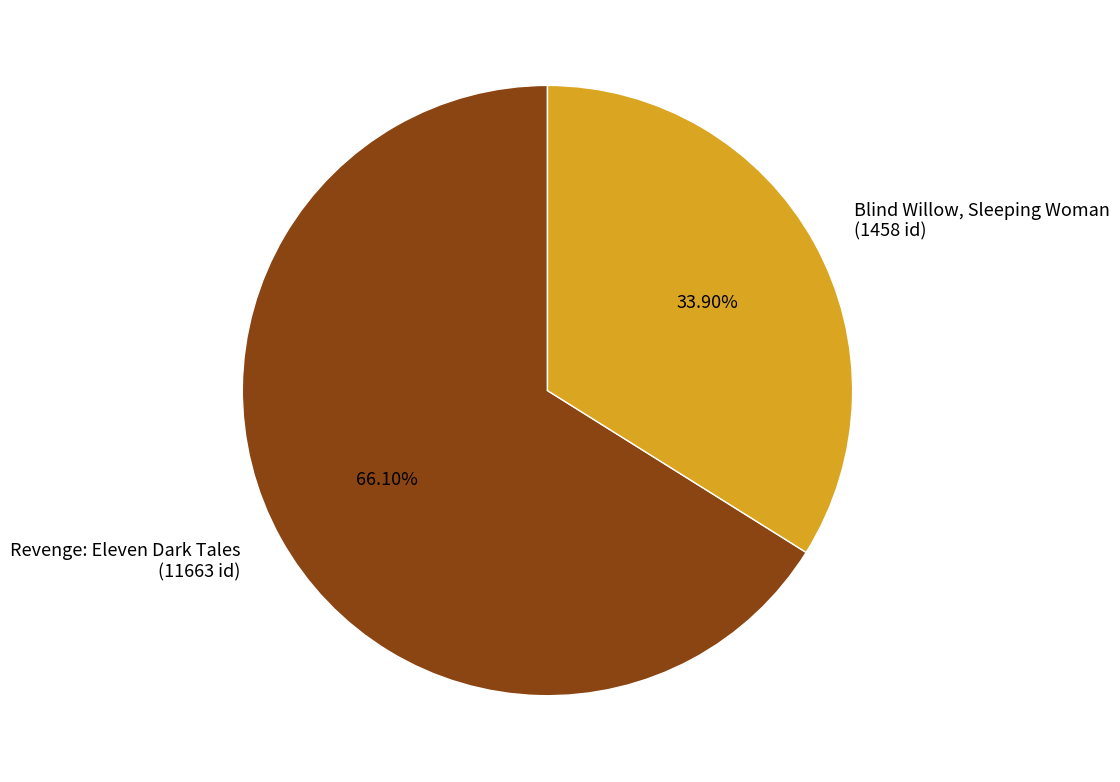

Rank the categories by value from highest to lowest.

Revenge: Eleven Dark Tales (11663 id), Blind Willow, Sleeping Woman (1458 id)